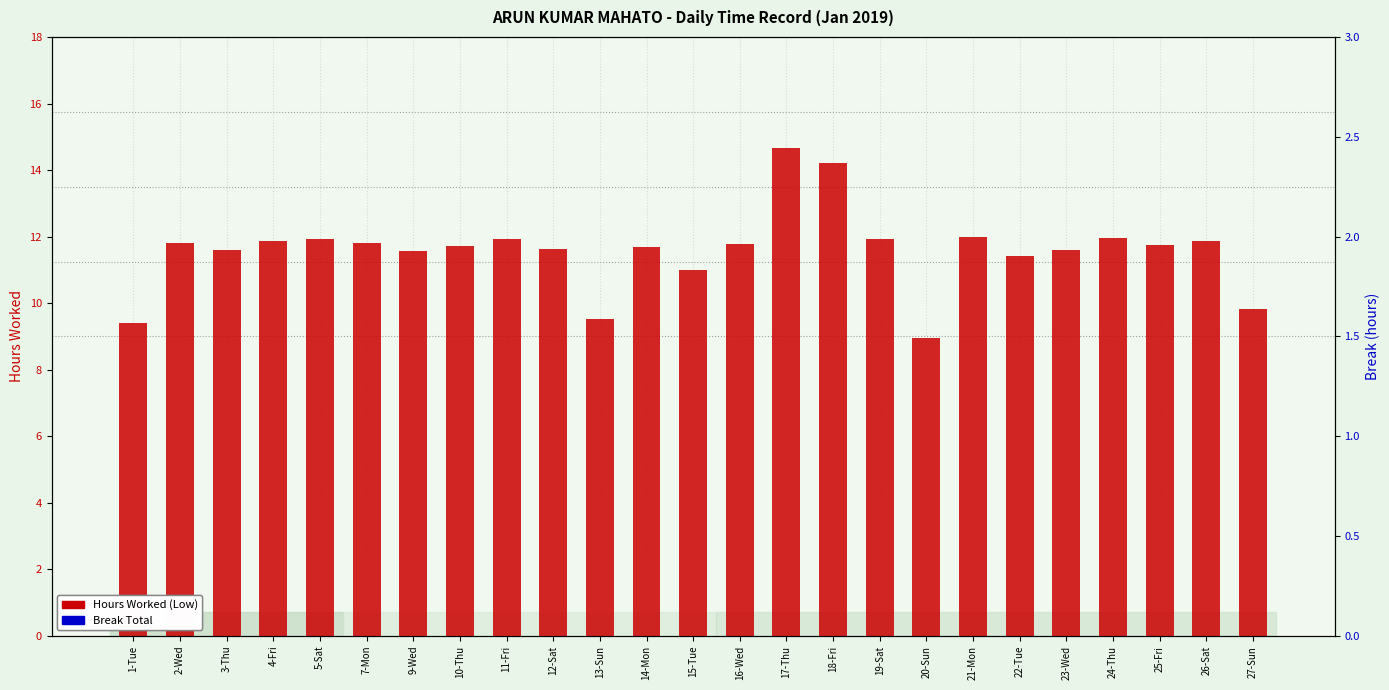

Which series has the largest range (max minus min)?

Hours Worked (Low)